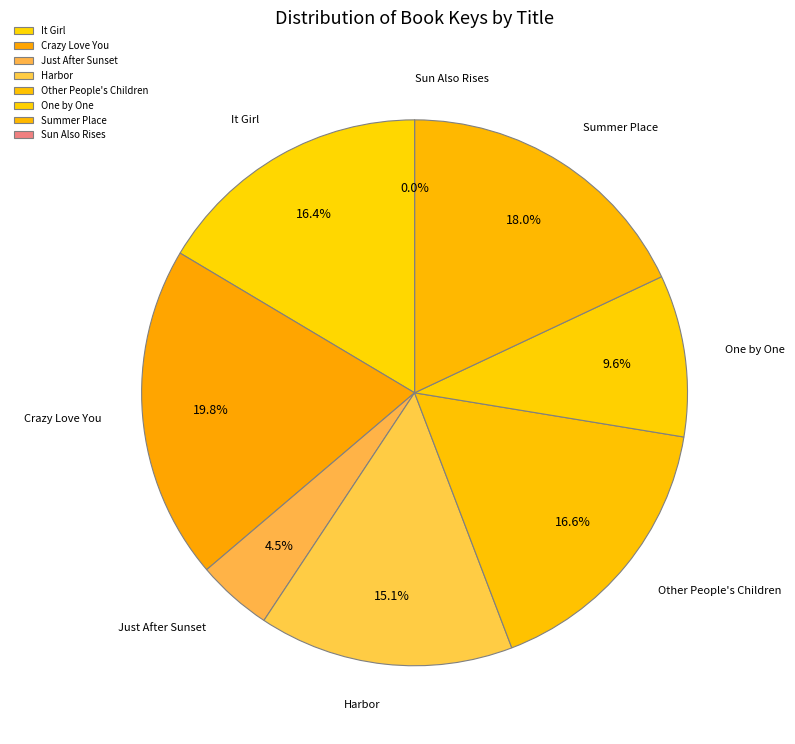

To the nearest percent, what is the average slice percentage?

12%